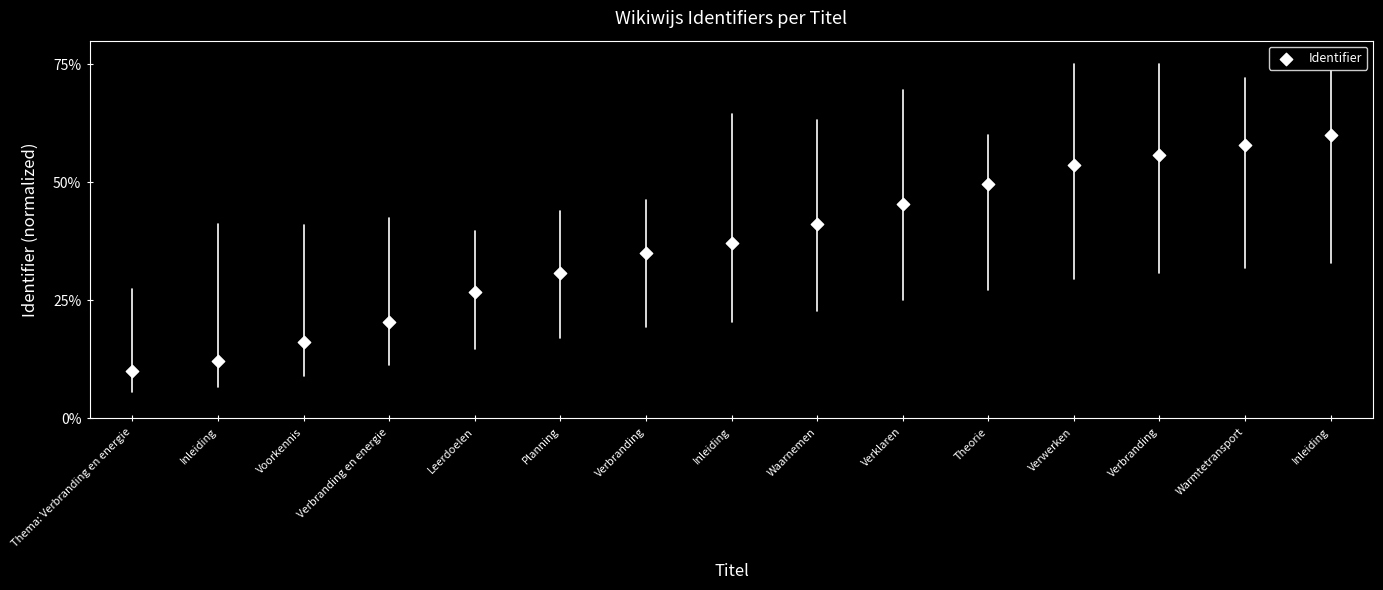

What is the range of Y values (max minus min)?

50.0